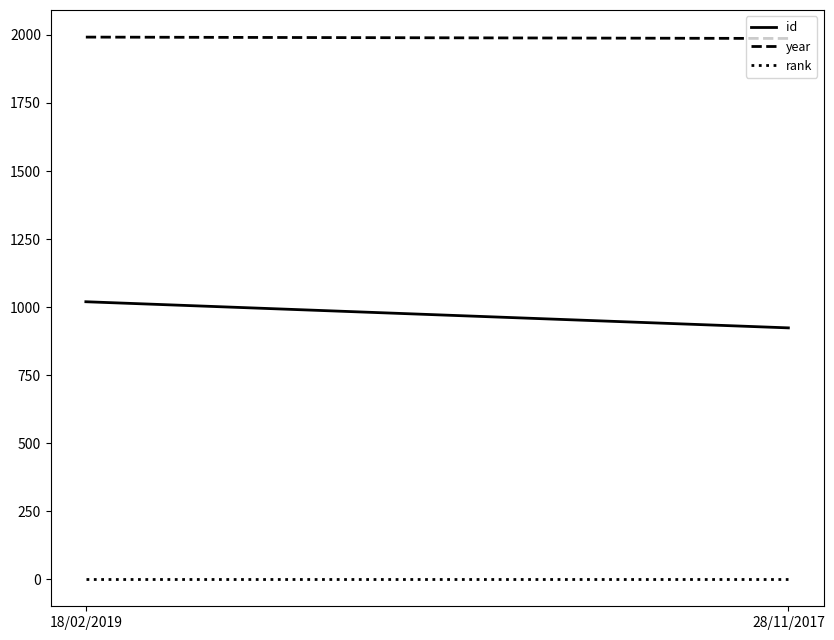

What is the label of the 1st point from the left?

18/02/2019